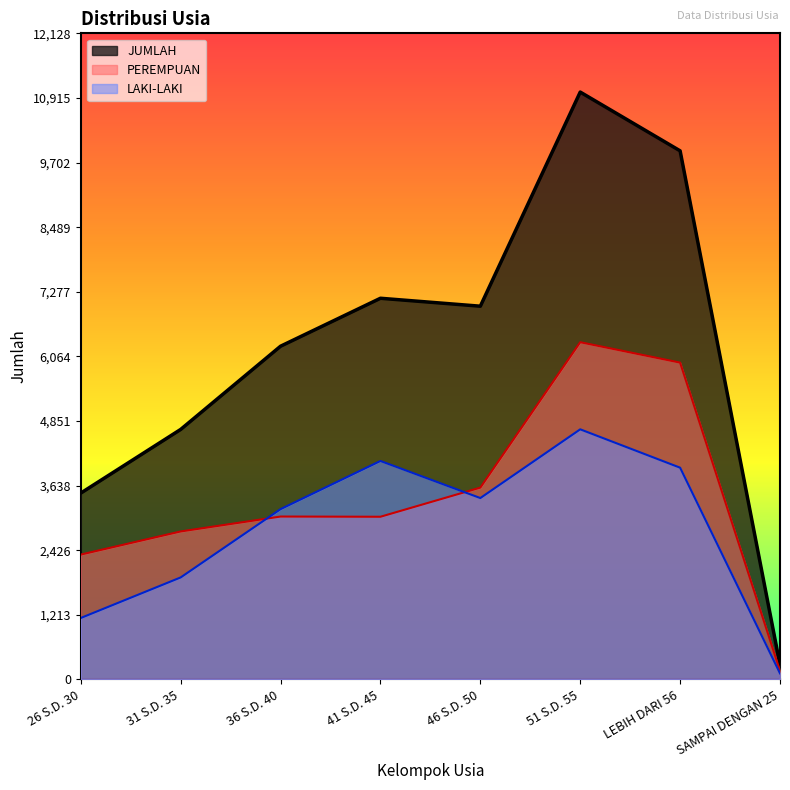

Rank the categories by LAKI-LAKI value from highest to lowest.

51 S.D. 55, 41 S.D. 45, LEBIH DARI 56, 46 S.D. 50, 36 S.D. 40, 31 S.D. 35, 26 S.D. 30, SAMPAI DENGAN 25